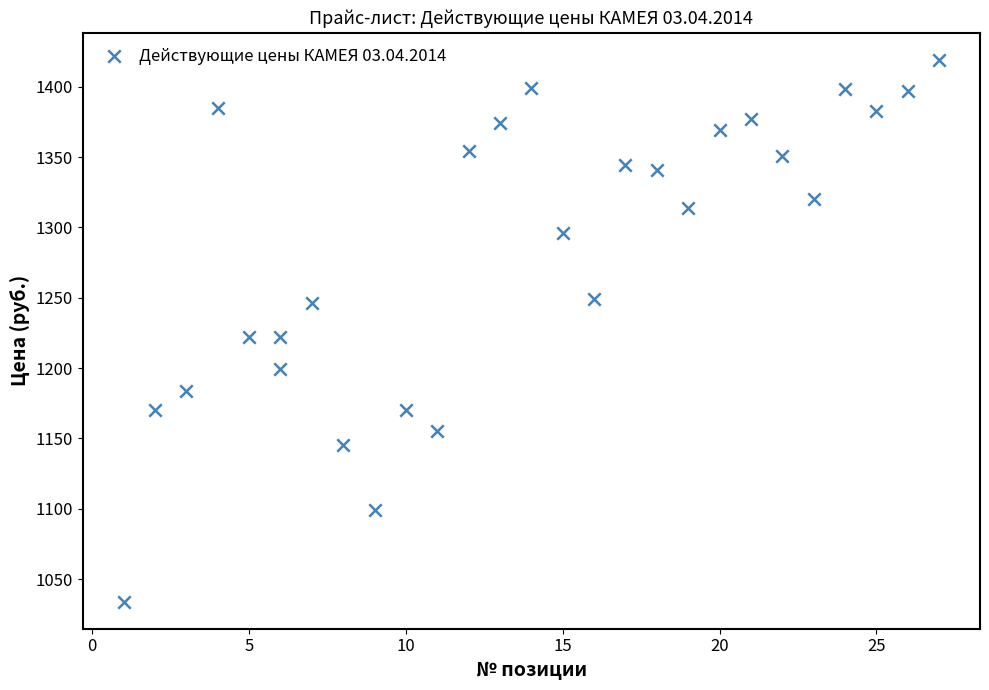

What is the range of X values (max minus min)?

26.0